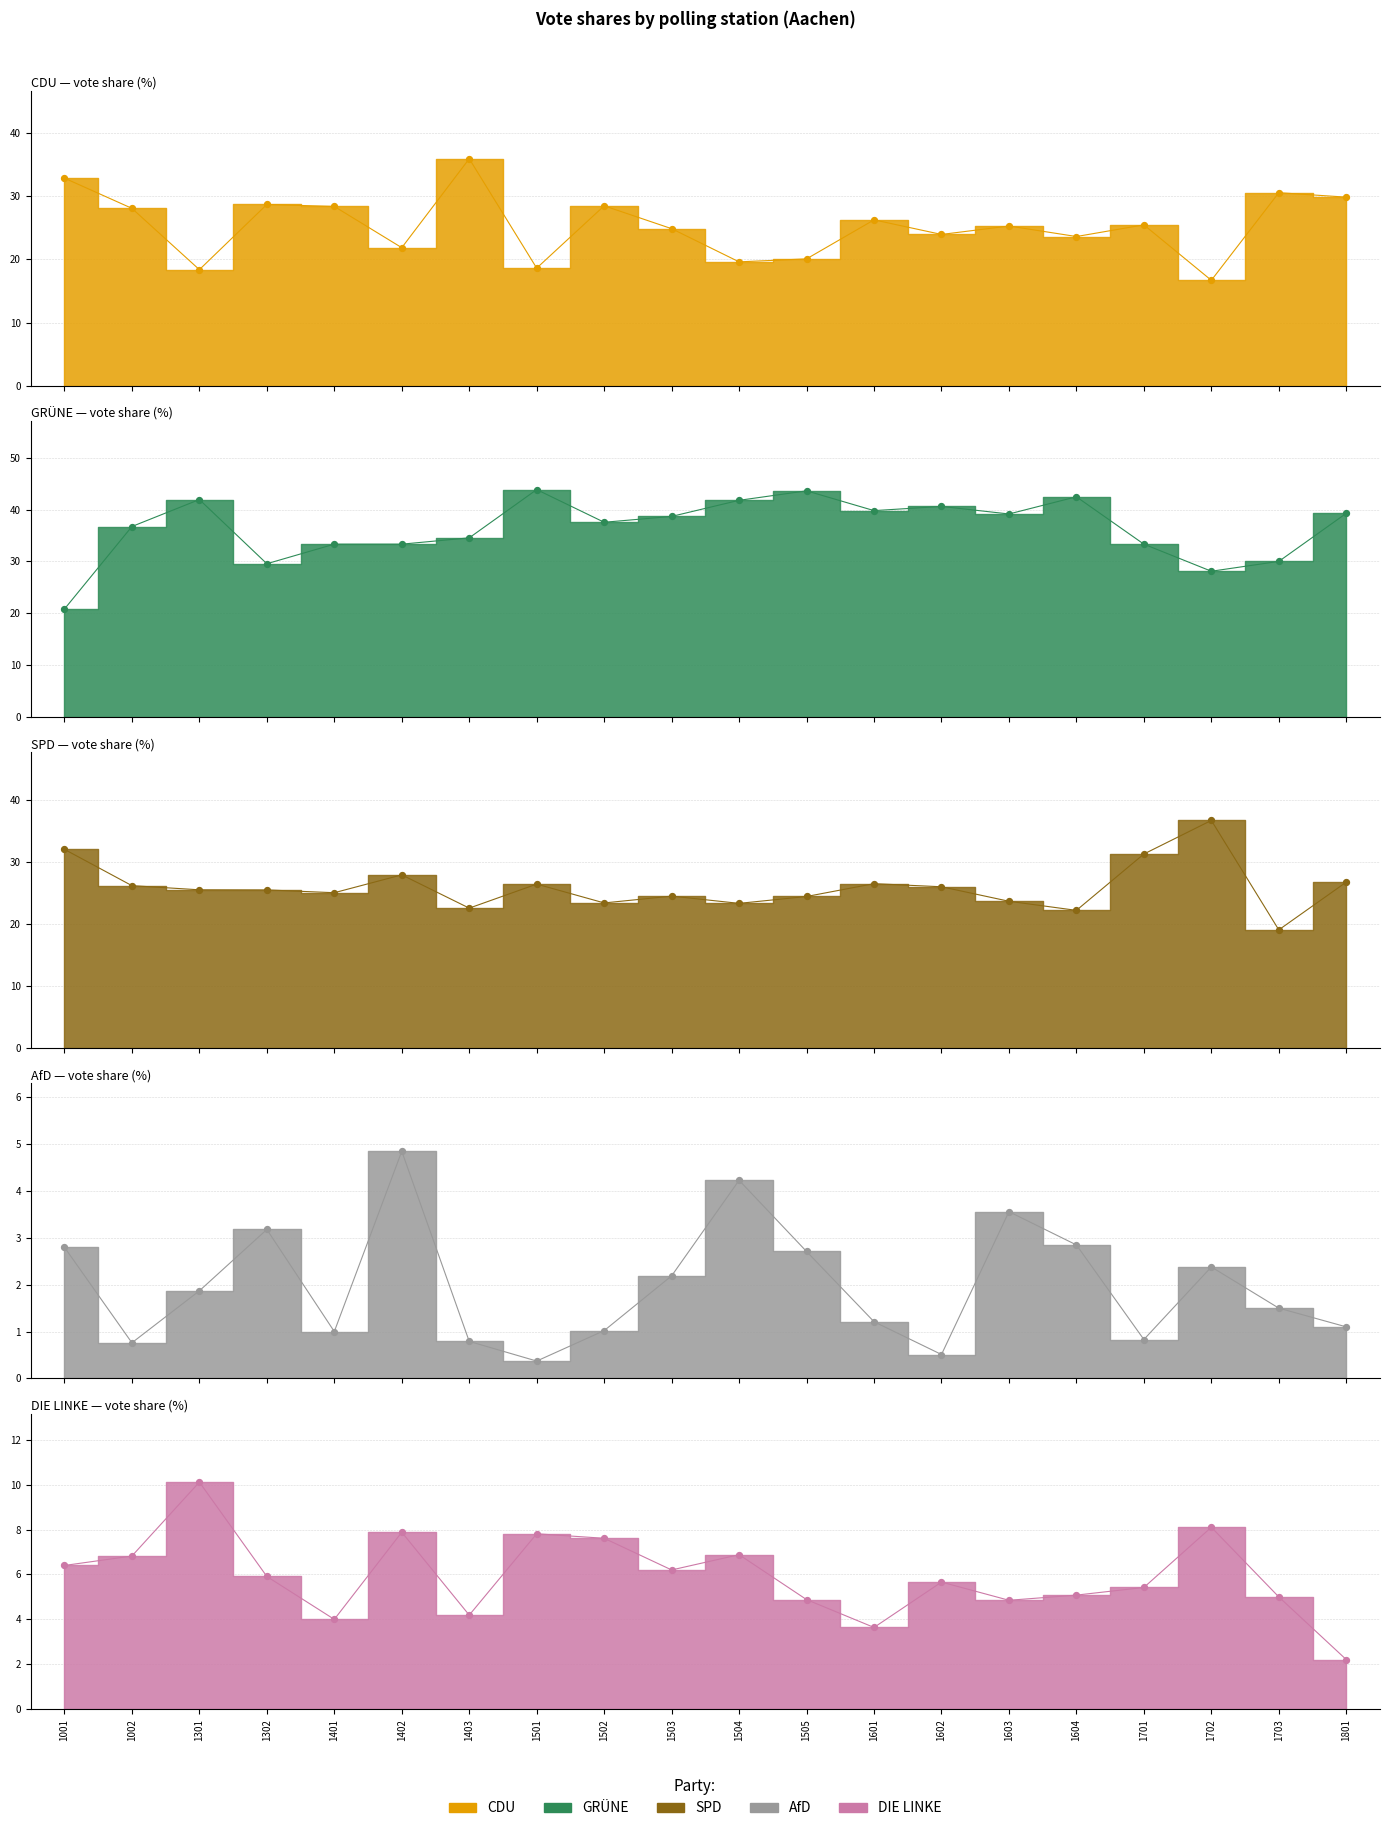

Which series contains the highest Y value?

GRÜNE